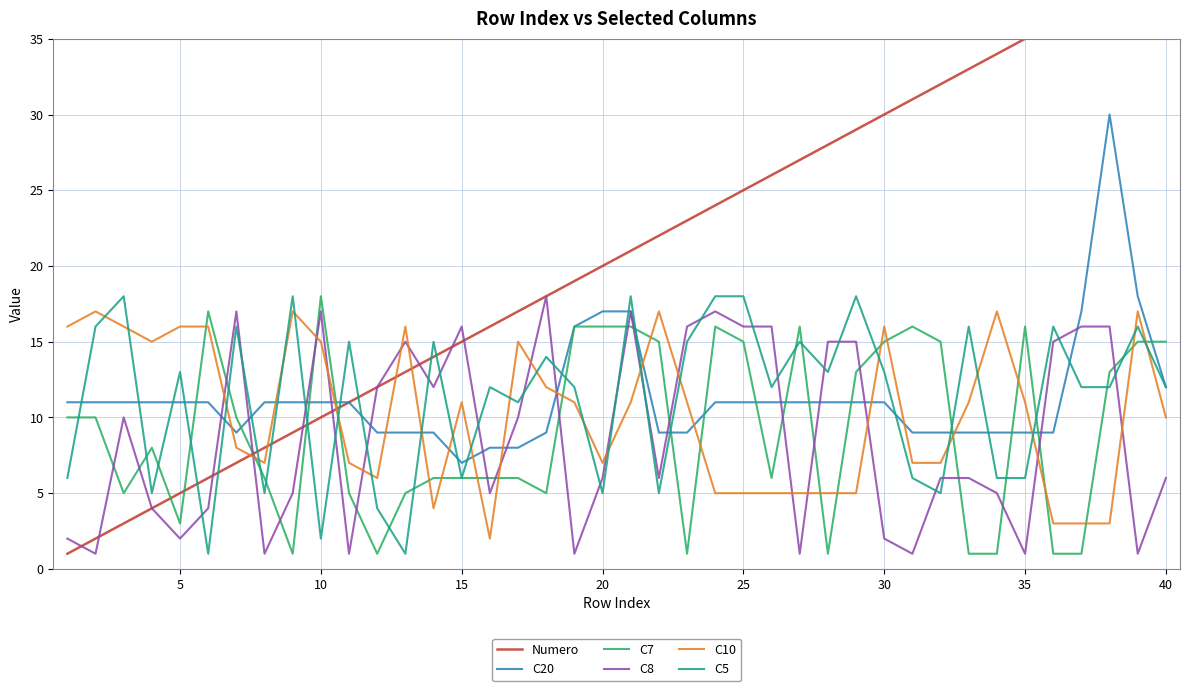

What is the minimum value for C20?

7